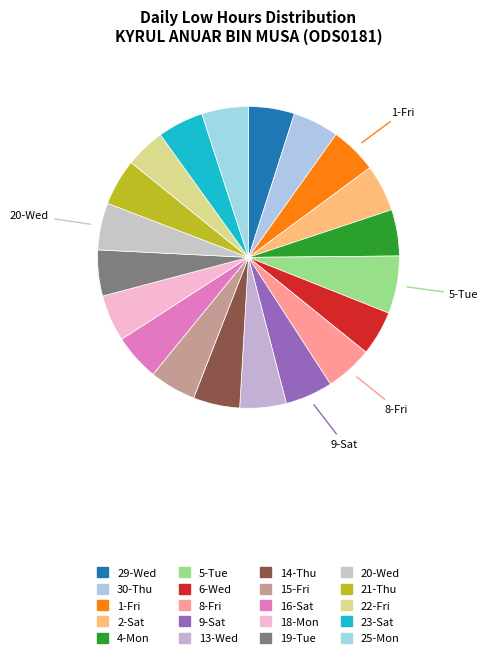

To the nearest percent, what portion does 9-Sat represent?

5%